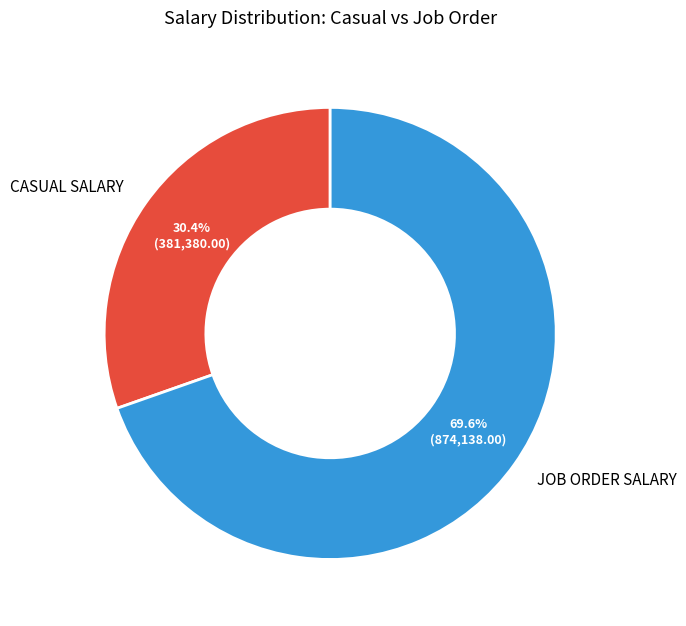

What percentage is the CASUAL SALARY slice, to the nearest percent?

30%